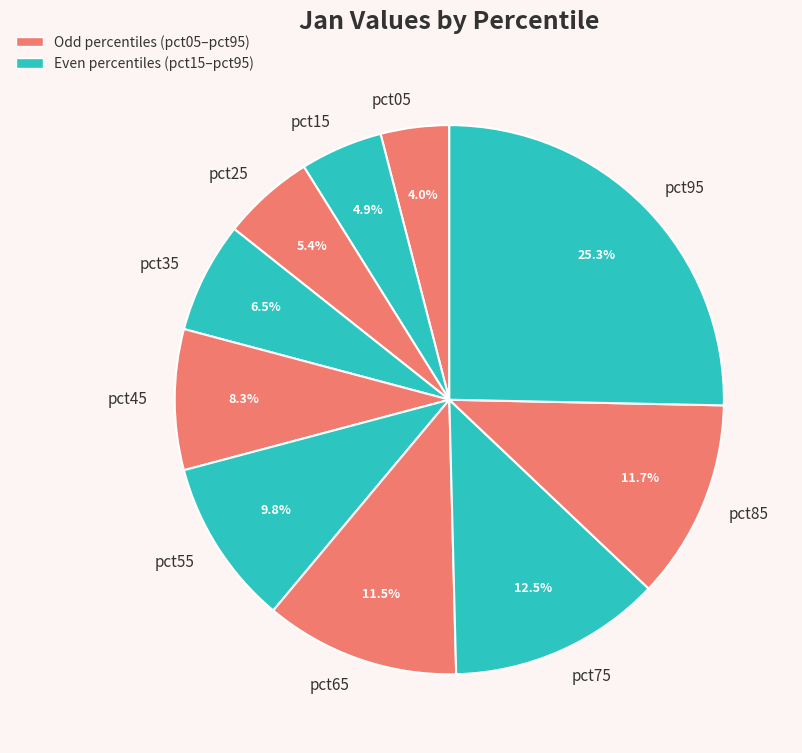

Is it true that pct25 is 1% of the pie?

False